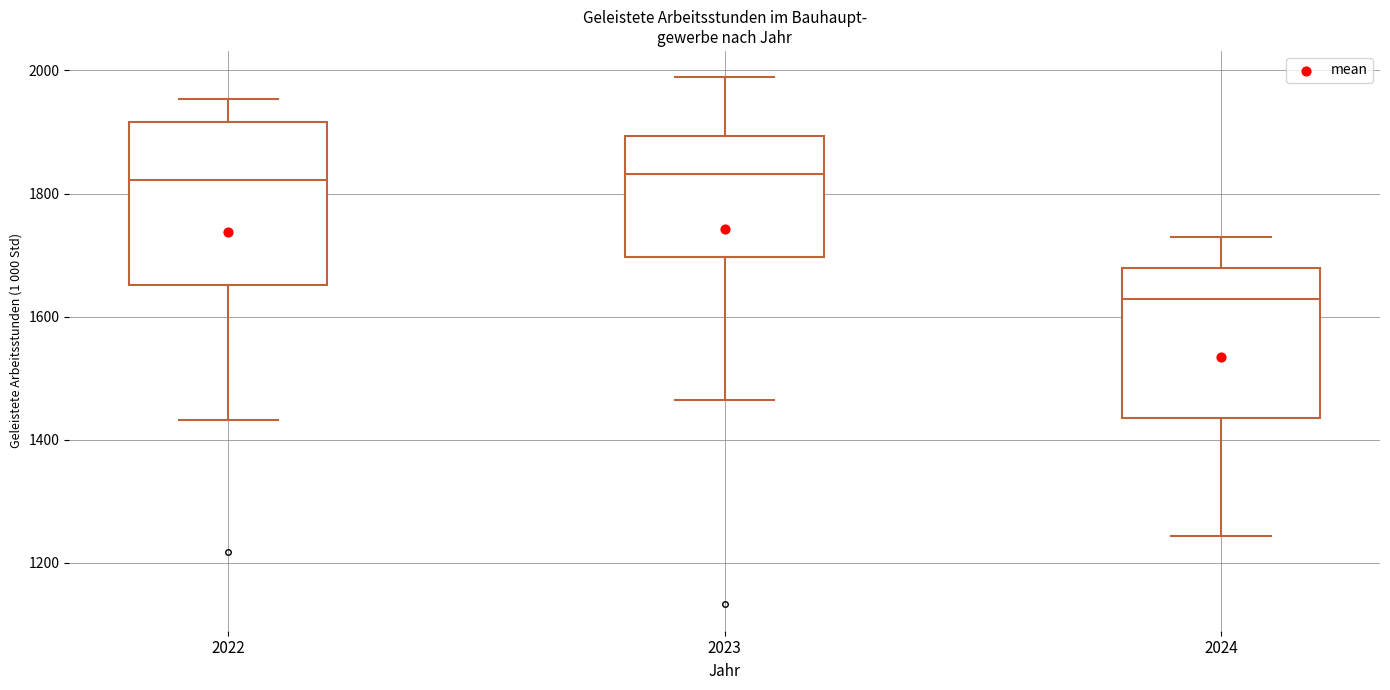

Comparing the boxes themselves (not the whiskers), which one is the tallest?

2022